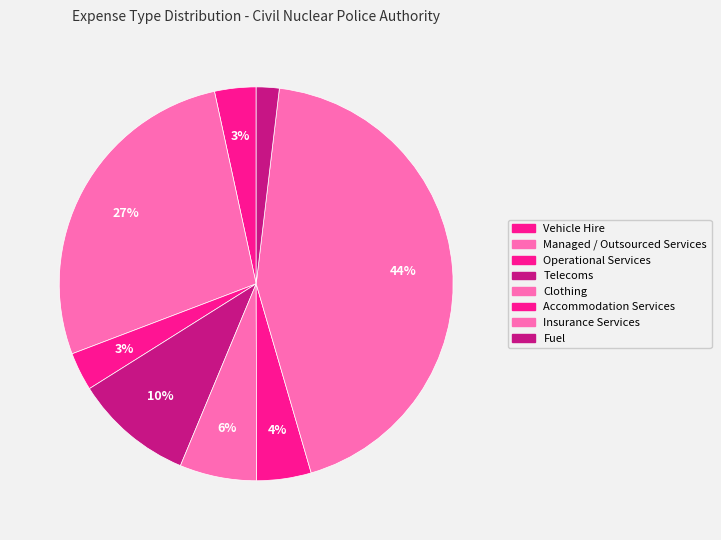

How many slices are in this pie chart?

8